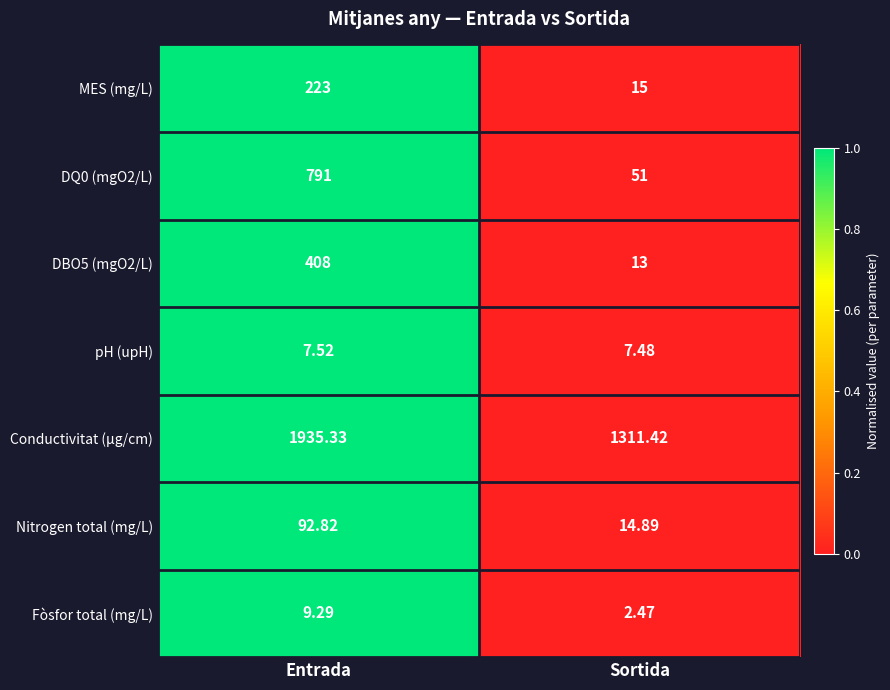

Which category has the highest value in the MES (mg/L) series?

Entrada